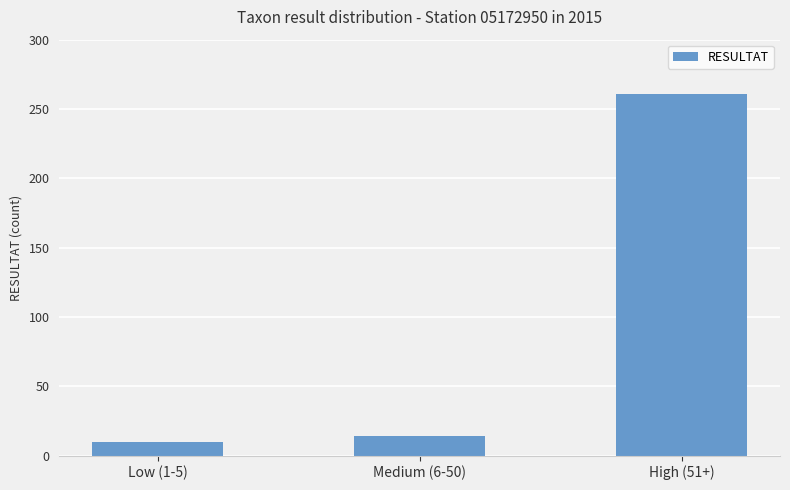

The chart shows a value of 10 at Low (1-5). True or false?

True